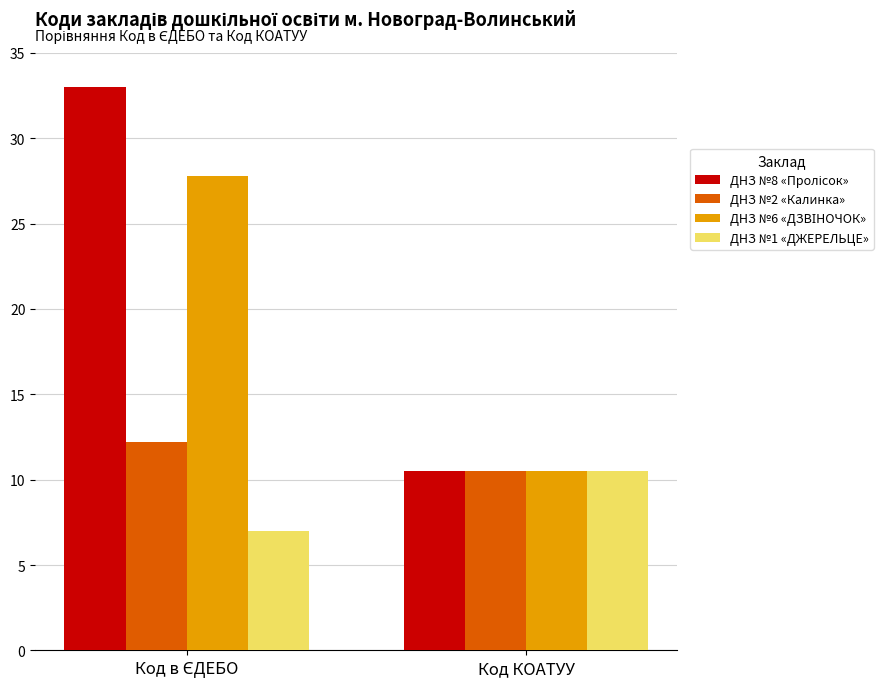

What is the greatest value displayed?

33.0